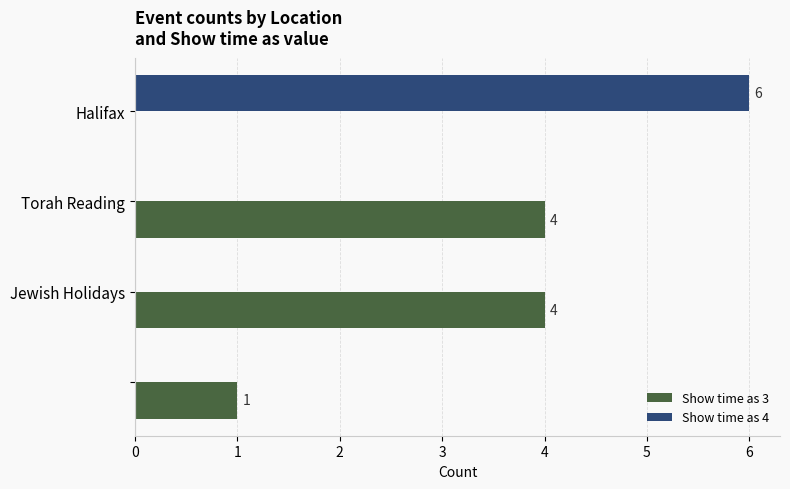

What is the sum of all Show time as 3 values?

9